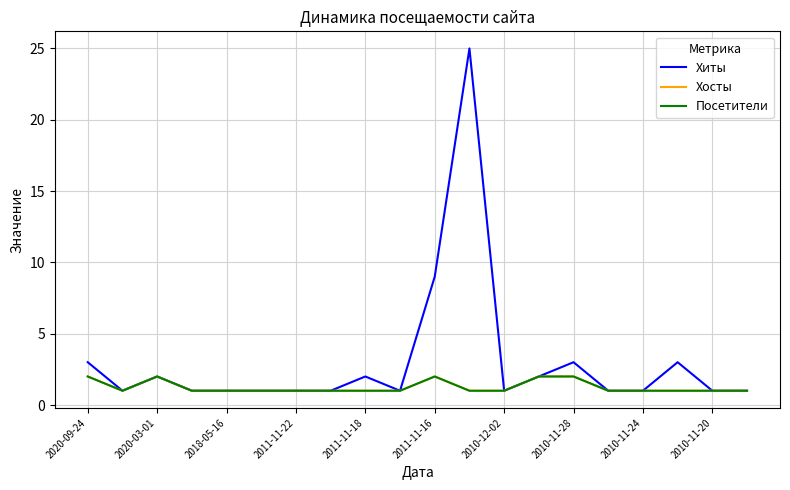

What is the sum of all Посетители values?

25